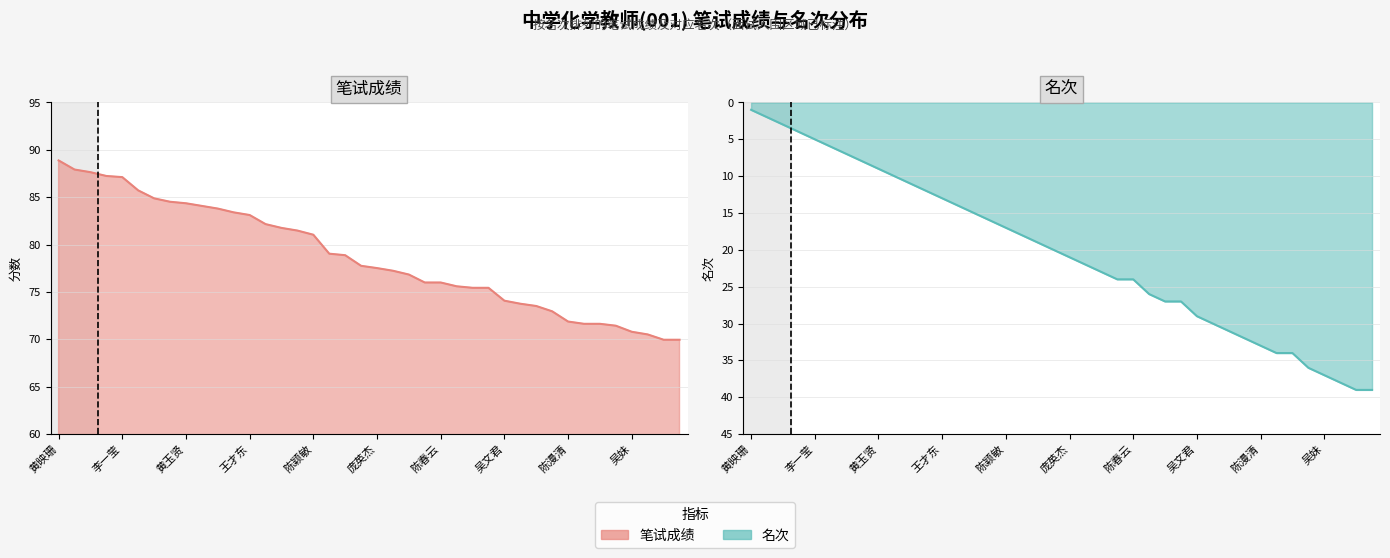

Is the value of 笔试成绩 at 李婷婷 greater than the value of 名次 at 梁秋霞?

Yes